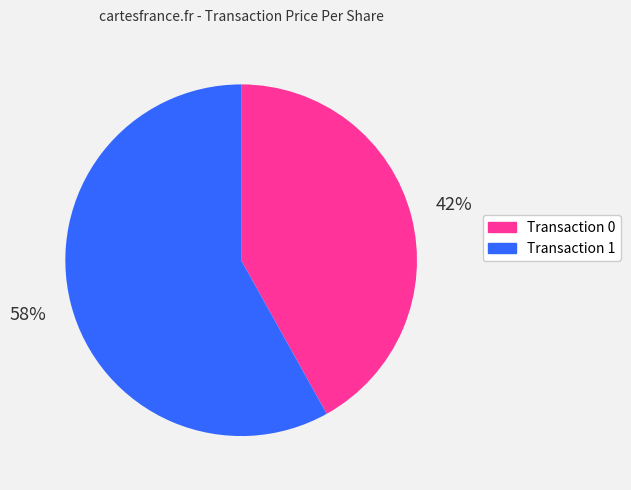

Is there any slice that represents more than half of the pie?

Yes